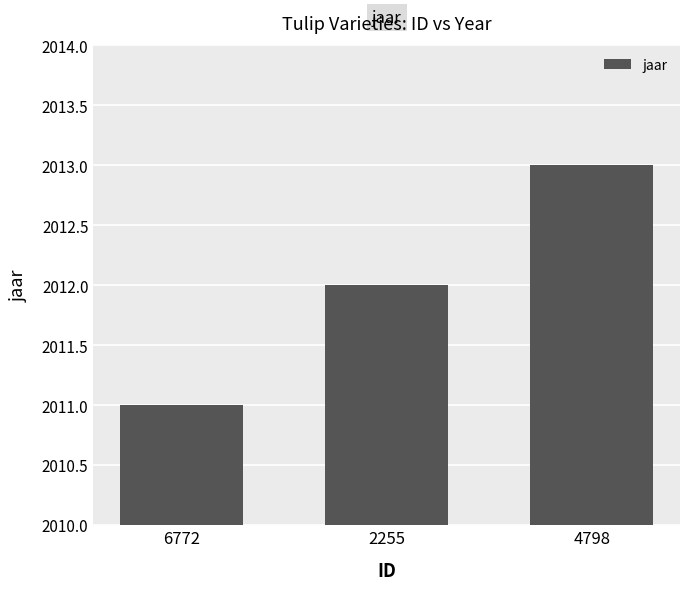

How many bars are there in total?

3